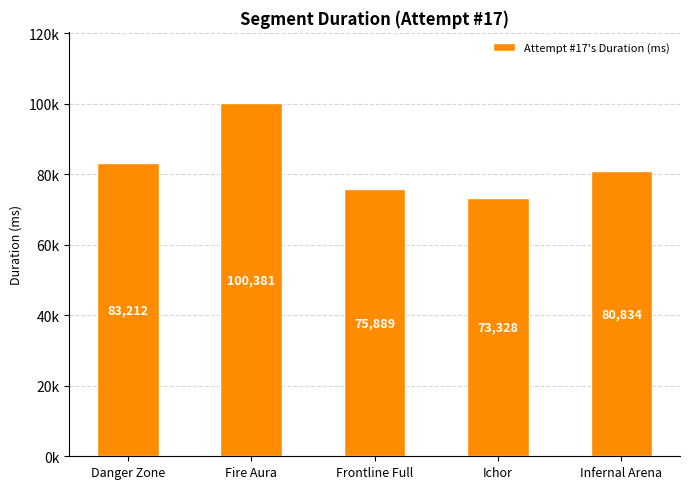

What is the value of the 3rd bar from the left?

75889